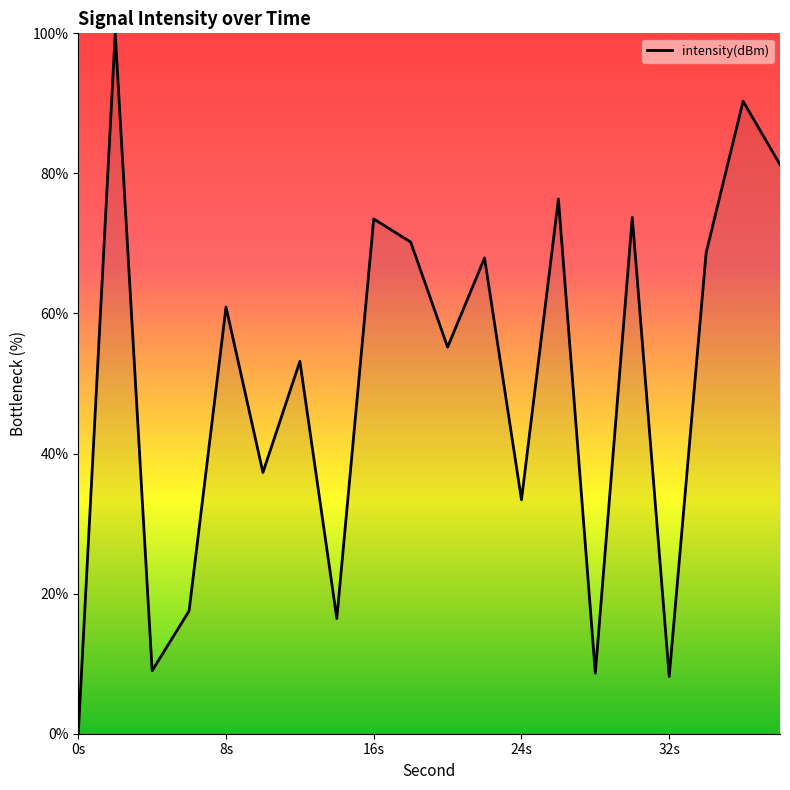

What is the difference between the maximum and minimum values?

100.0